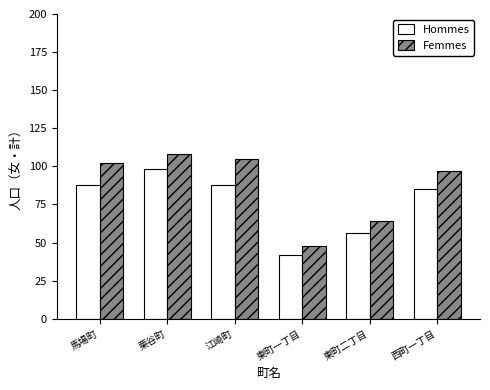

What is the value of the Hommes bar at the 3rd from the left?

88